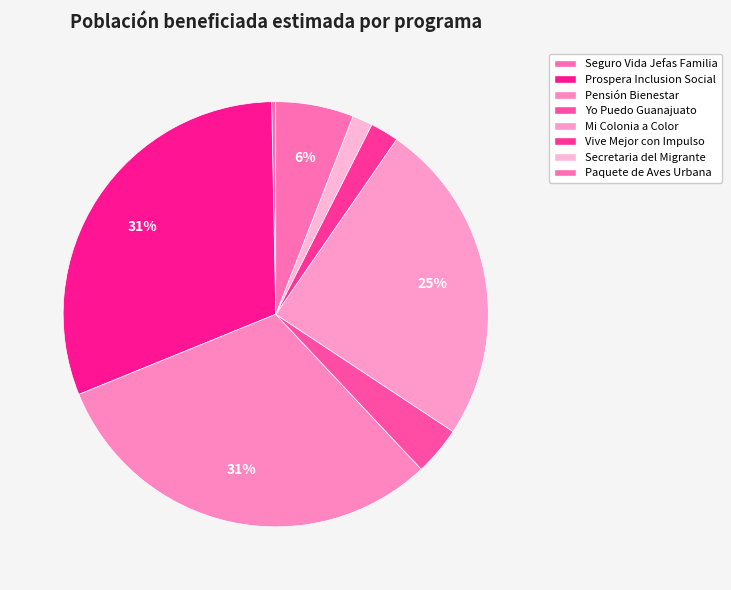

Does any single category account for the majority?

No